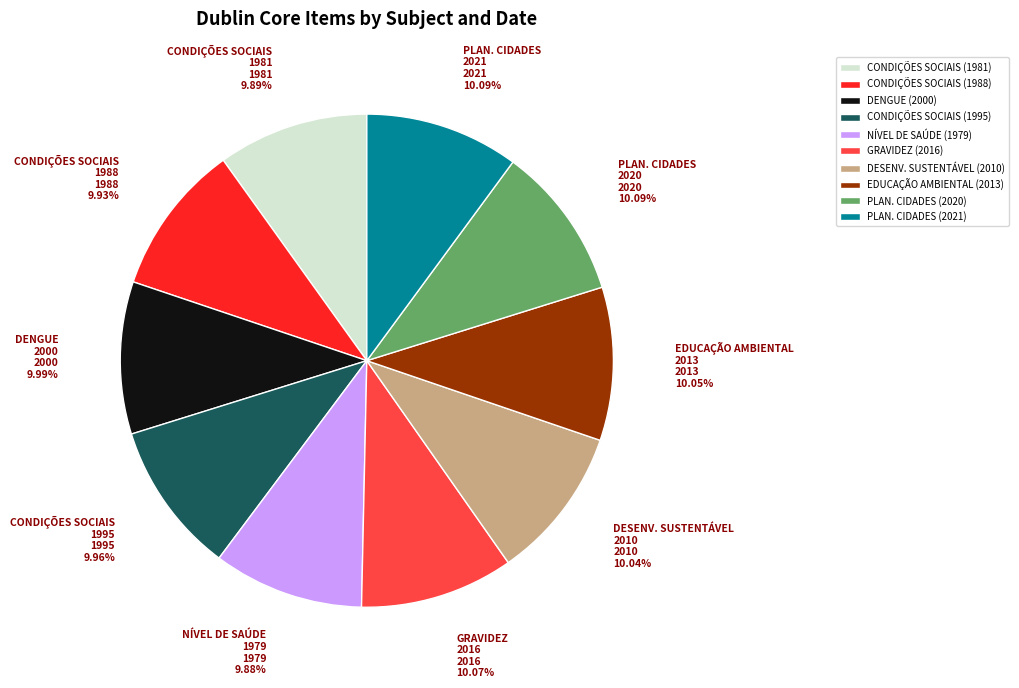

Combined, do CONDIÇÕES SOCIAIS (1981) and DESENV. SUSTENTÁVEL (2010) account for over 50%?

No